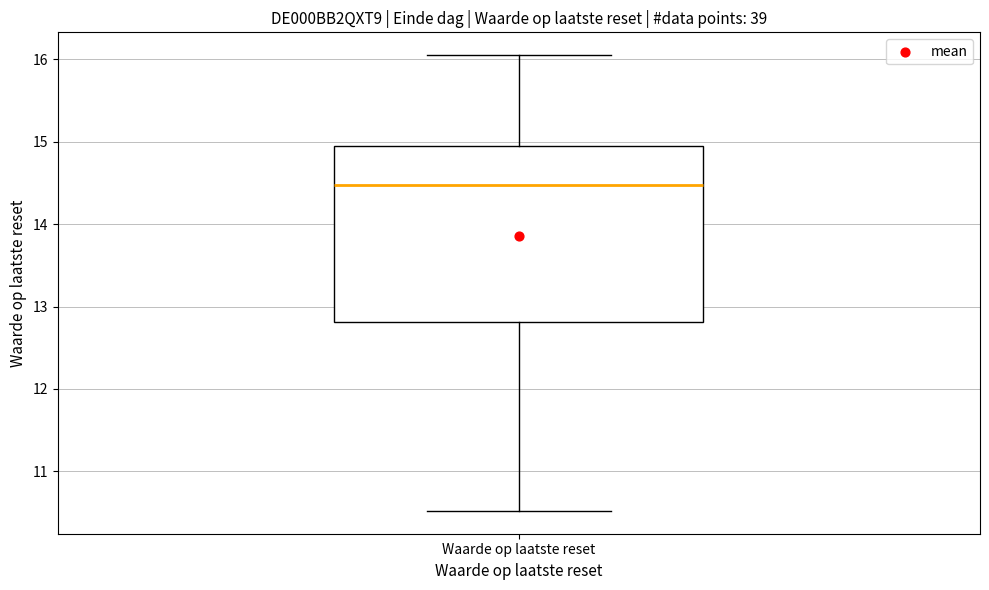

Read this box plot against the y-axis: the position of the median line, the range covered by the box, and the ends of both whiskers. The values are not printed on the chart, so give them approximately, as read against the axis.

median 14.5, box 12.8 to 14.9, whiskers 10.5 to 16.1